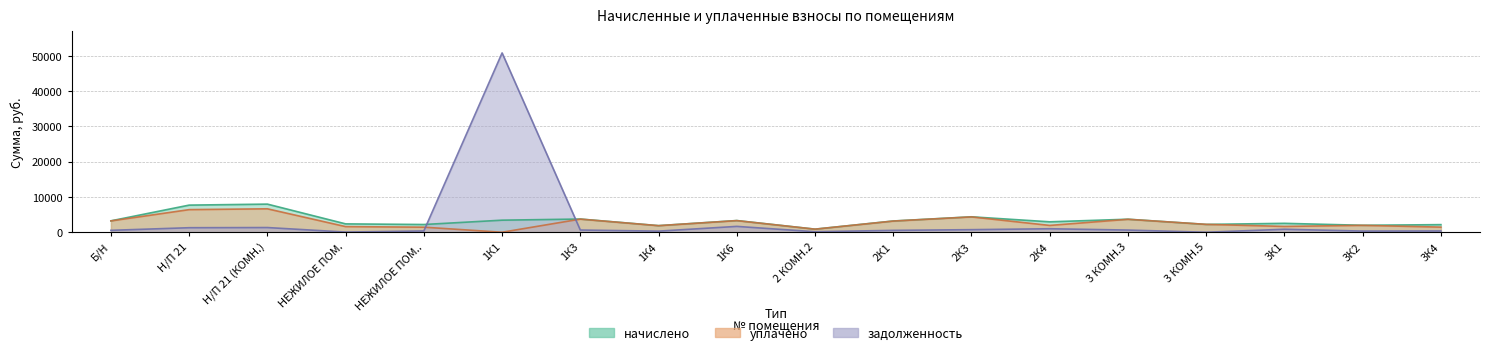

What is the greatest value displayed?

50834.2